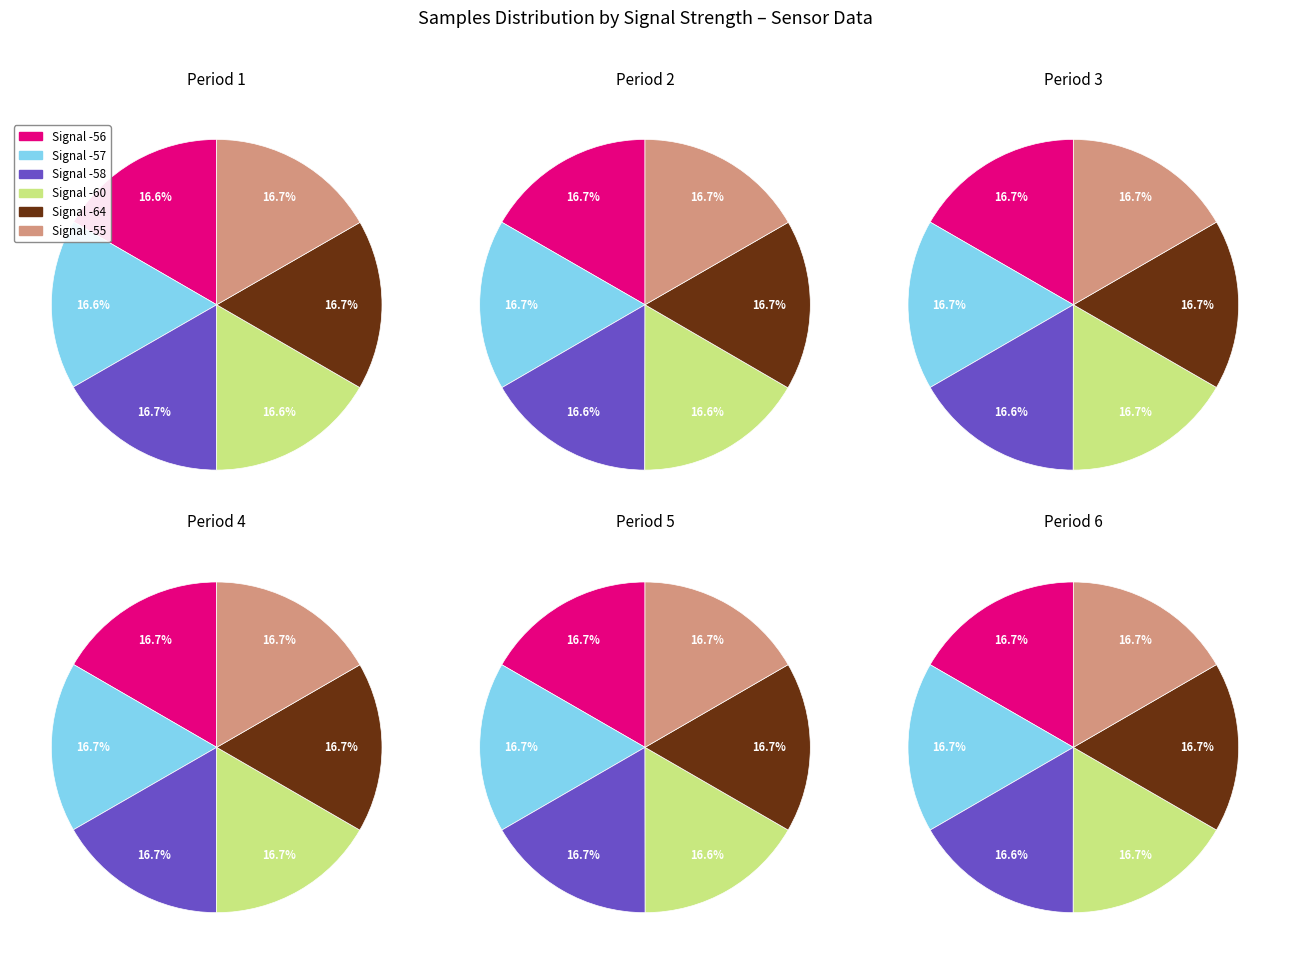

True or false: 5 accounts for 1% of the total.

False